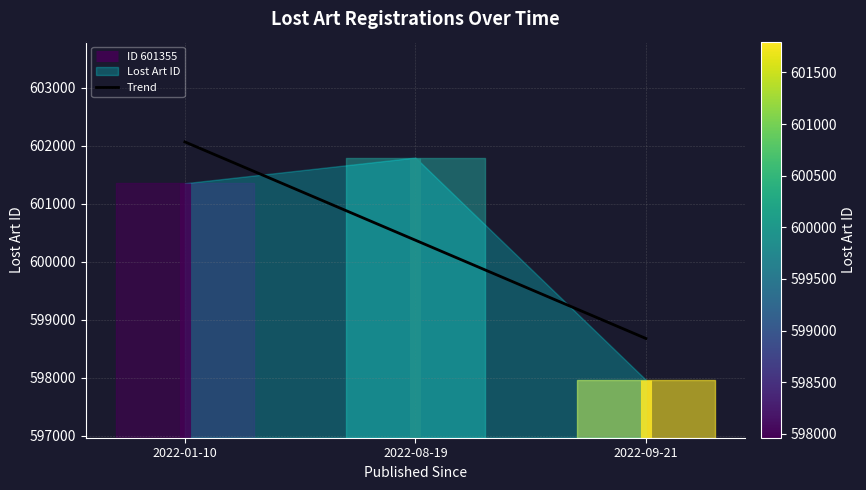

Rank the categories by value from highest to lowest.

2022-01-10, 2022-08-19, 2022-09-21